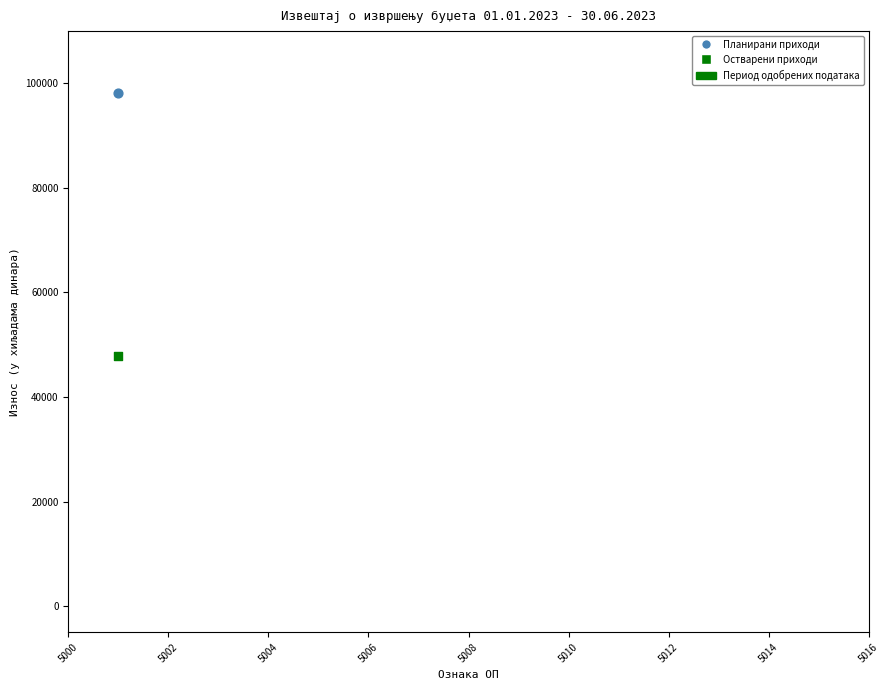

List the coordinates of all points in the Остварени приходи series as (Y, X) pairs, reading left to right.

(47884, 5001)